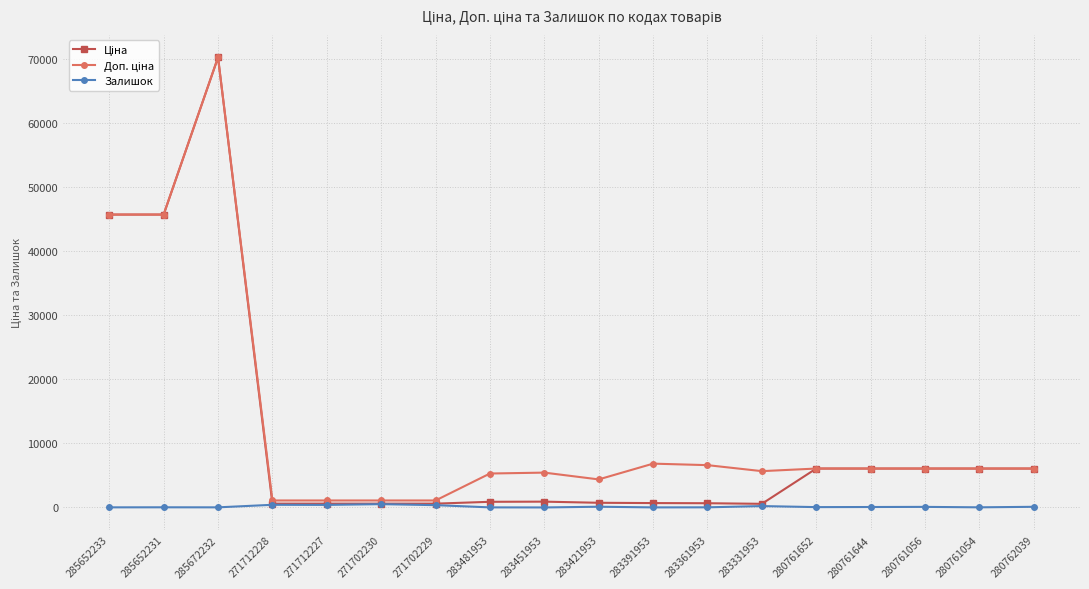

What is the total value across all series at 283421953?

5214.7